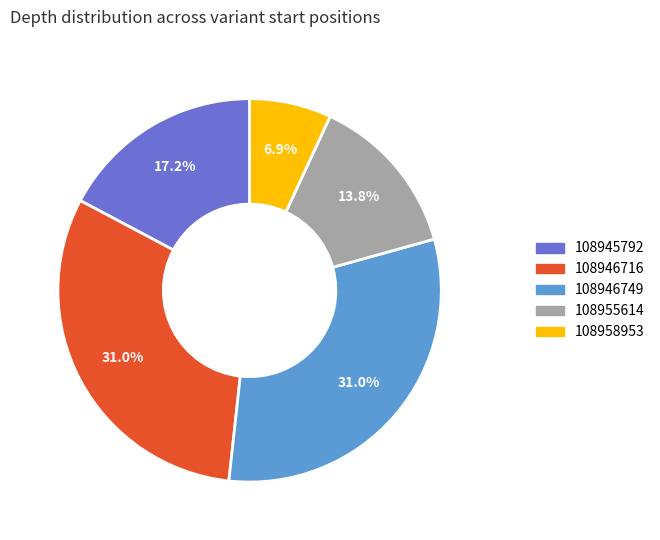

Which category has the smallest portion of the pie?

108958953